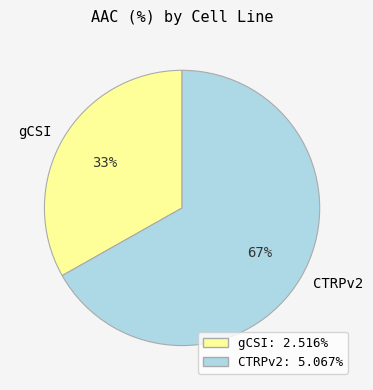

The CTRPv2 slice represents 67% of the pie. True or false?

True